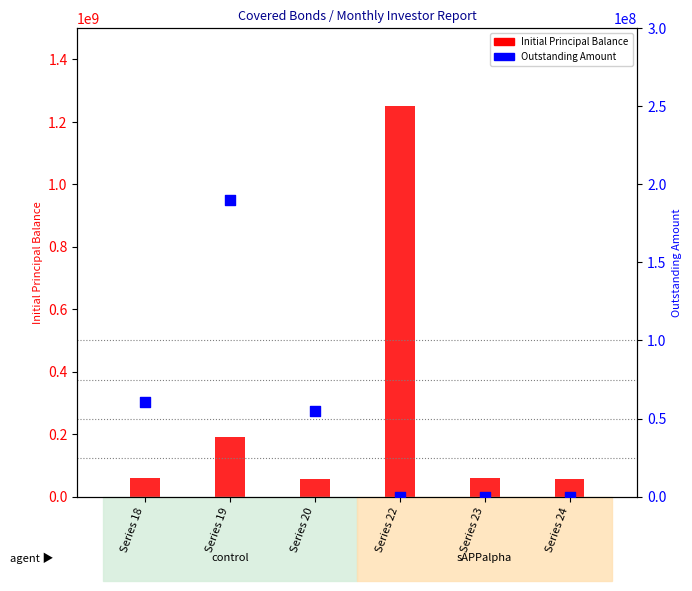

Which series has the largest total across all categories?

Initial Principal Balance